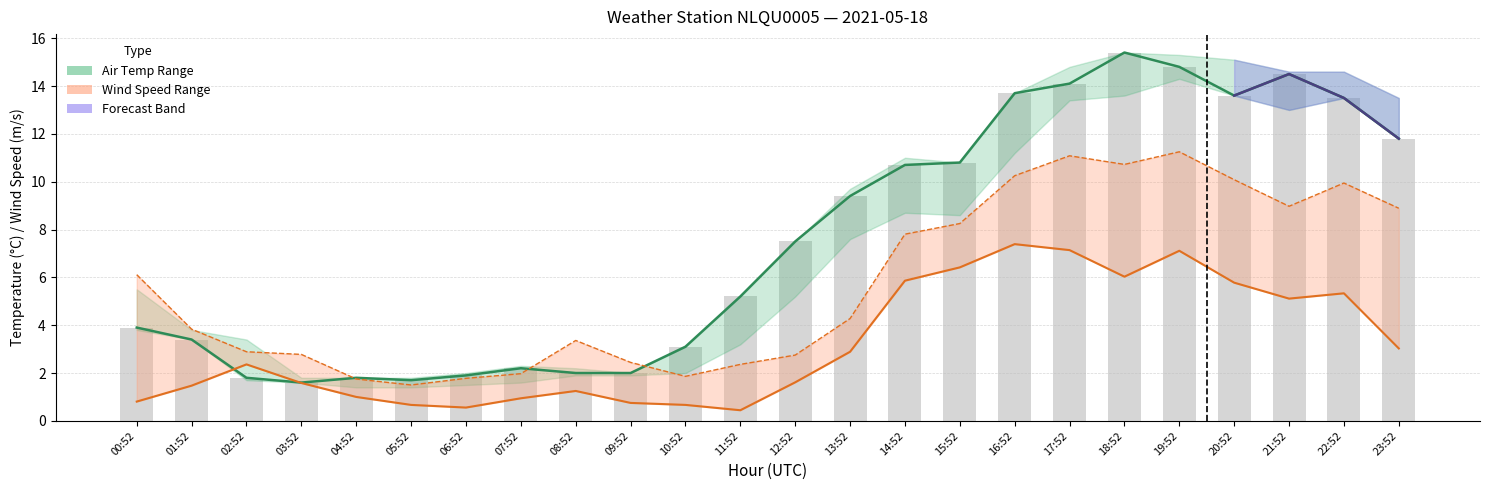

How many groups of bars are there?

24